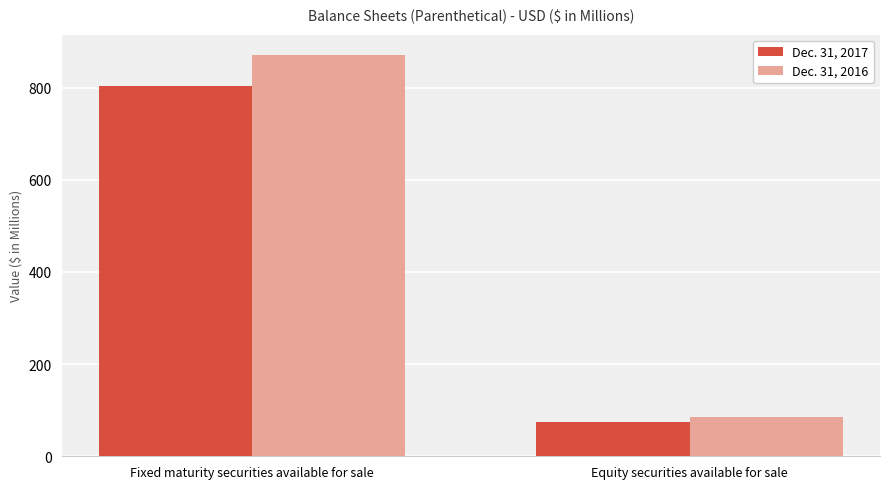

What are all the series names shown in the legend?

Dec. 31, 2017, Dec. 31, 2016